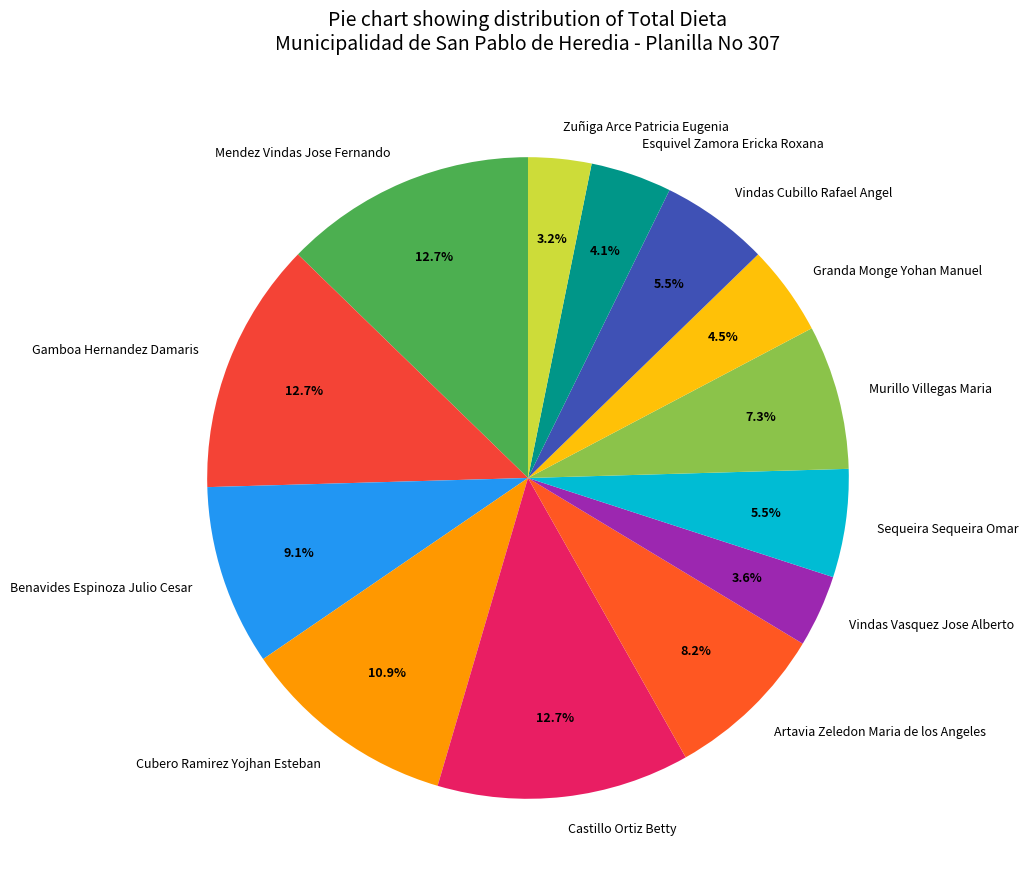

Is there a majority slice in this chart?

No